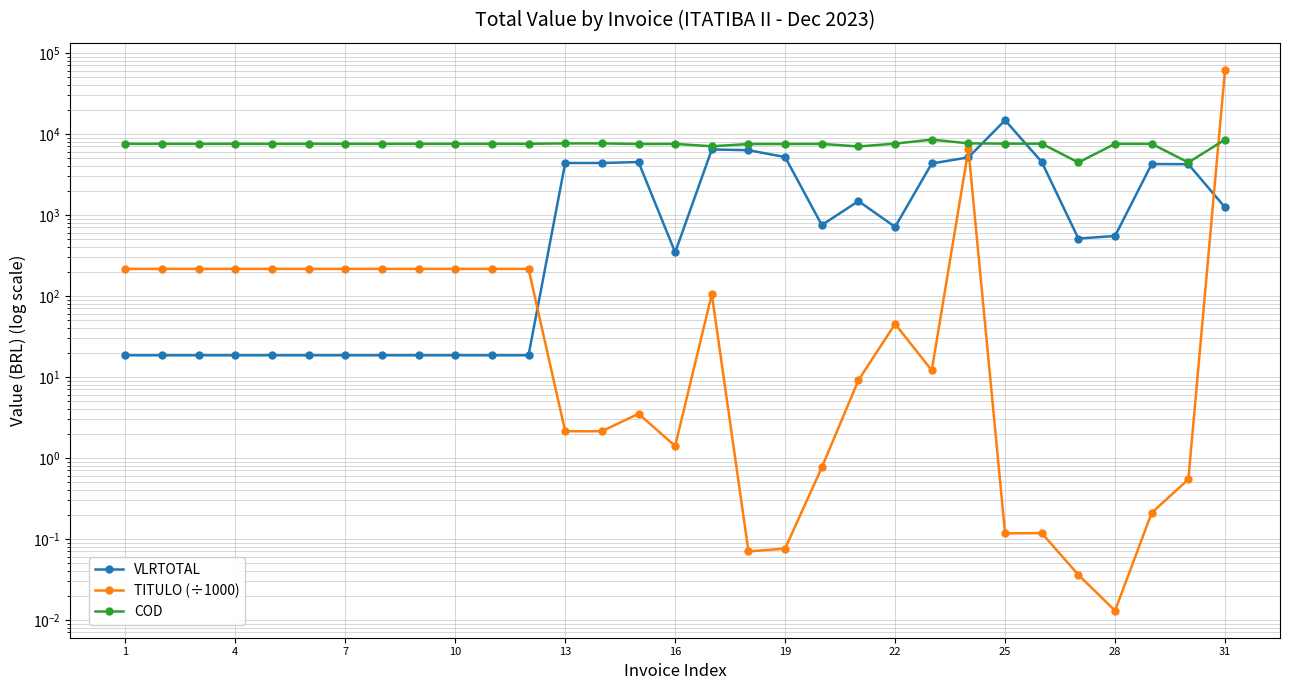

Which has a higher value, 4 or 15?

15